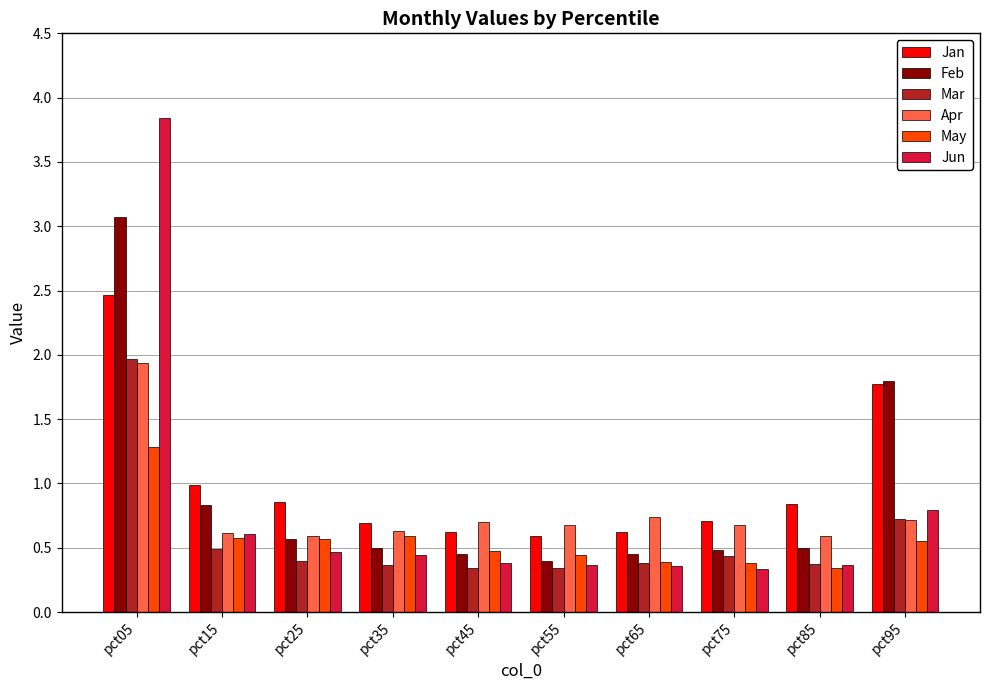

What is the maximum value for Jun?

3.8